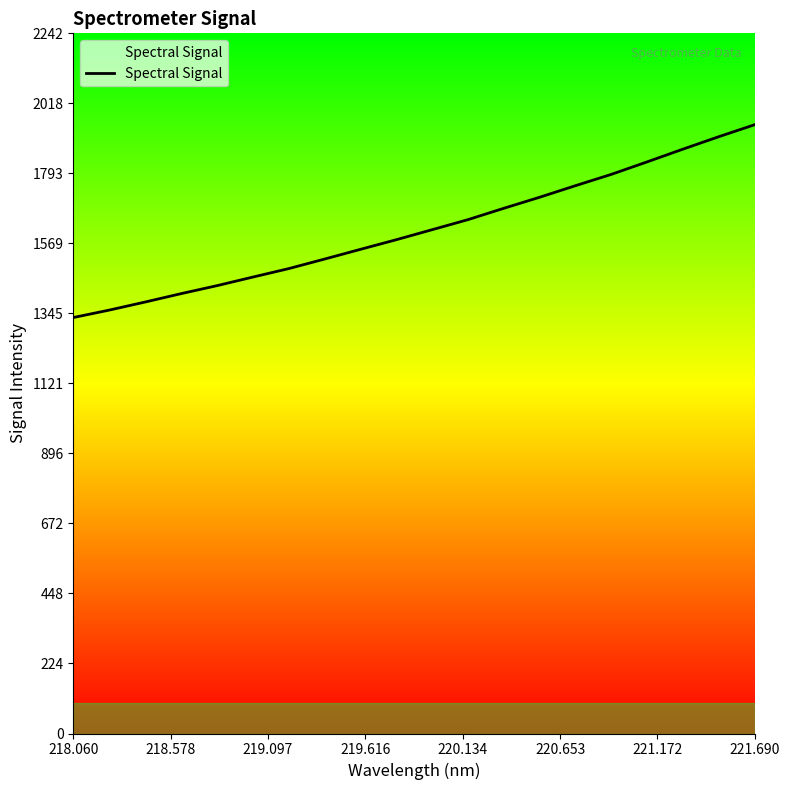

What is the minimum value shown in the chart?

1332.1